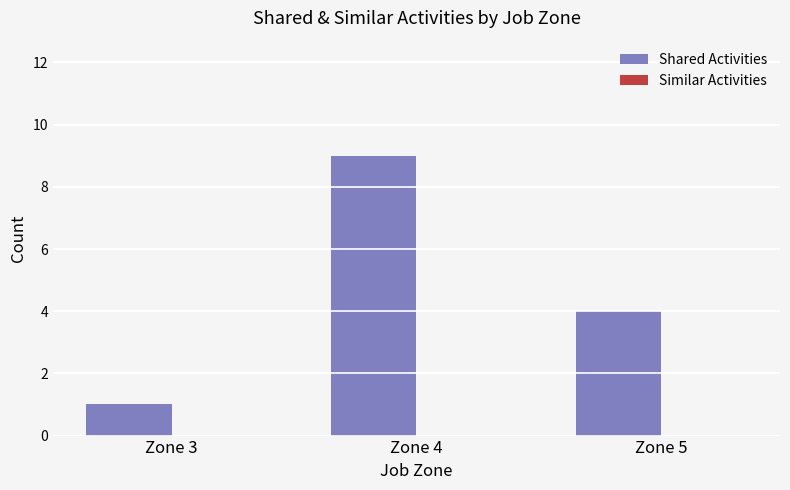

The value at Zone 4 is 12. True or false?

False